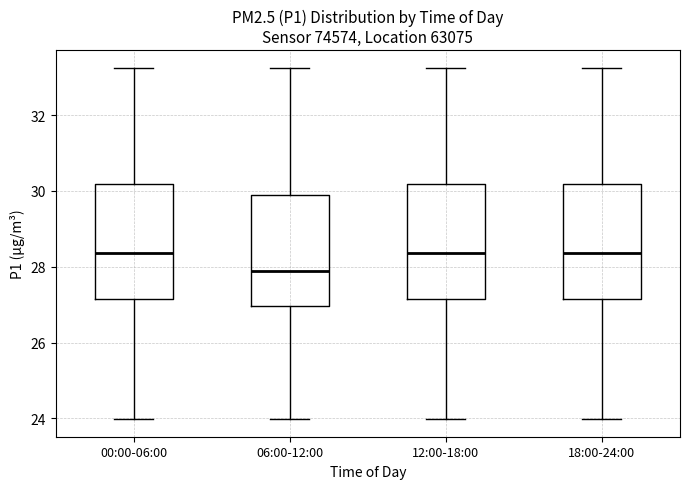

Reading left to right, read every box against the y-axis: the position of its median line, the range the box covers, and the ends of its whiskers. The values are not printed on the chart, so give them approximately, as read against the axis.

00:00-06:00: median 28.4, box 27.2 to 30.2, whiskers 24.0 to 33.2
06:00-12:00: median 27.8, box 27.0 to 29.8, whiskers 24.0 to 33.2
12:00-18:00: median 28.4, box 27.2 to 30.2, whiskers 24.0 to 33.2
18:00-24:00: median 28.4, box 27.2 to 30.2, whiskers 24.0 to 33.2